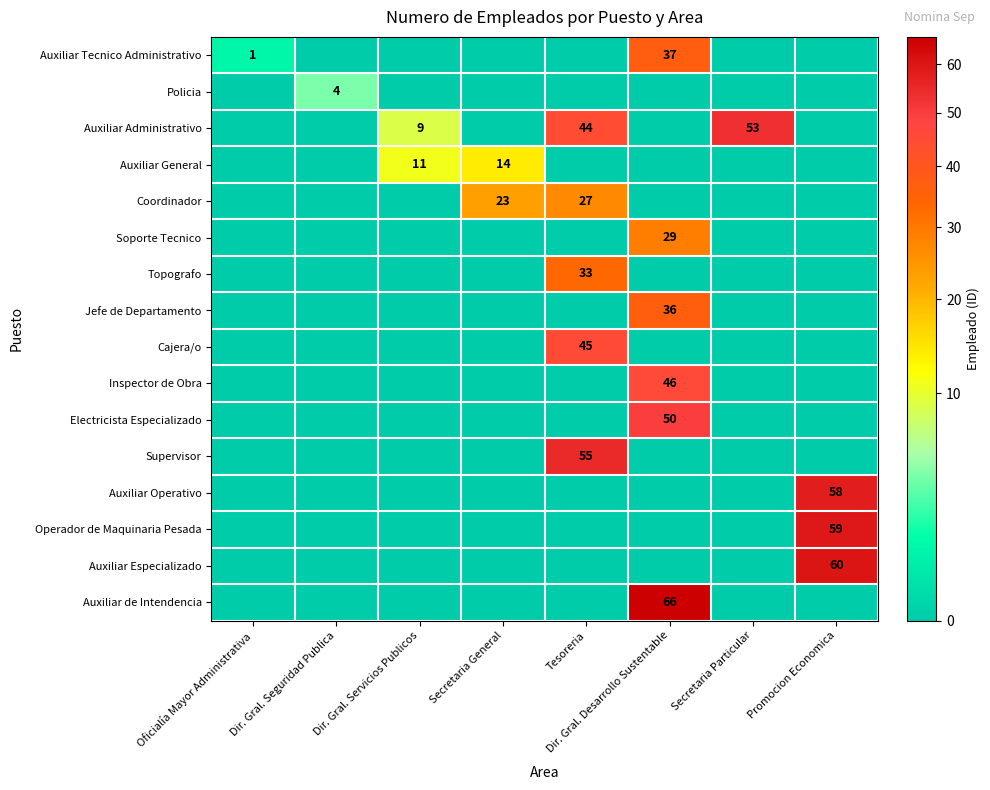

The Topografo series shows 57 at Tesoreria. True or false?

False